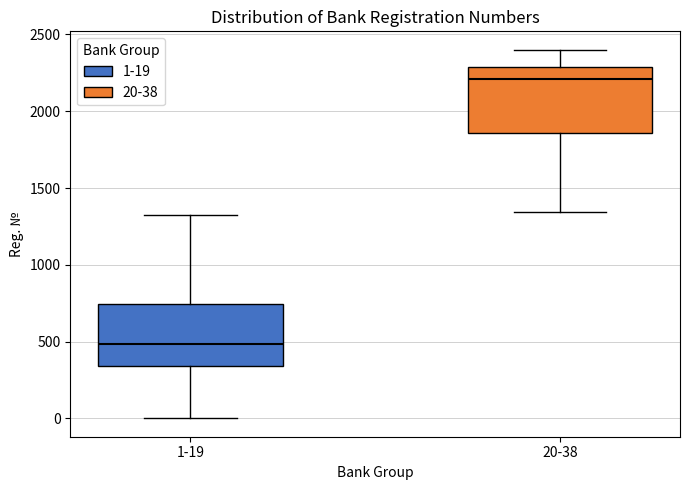

Where does the median line of the box for 1-19 sit on the y-axis? The values are not printed on the chart, so give them approximately, as read against the axis.

500